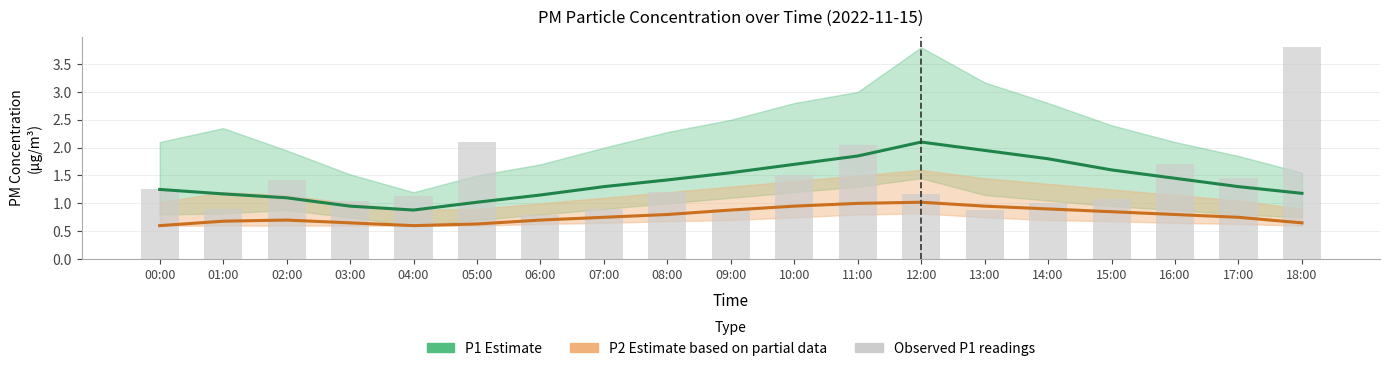

Which has a higher value, 08:00 or 01:00?

08:00